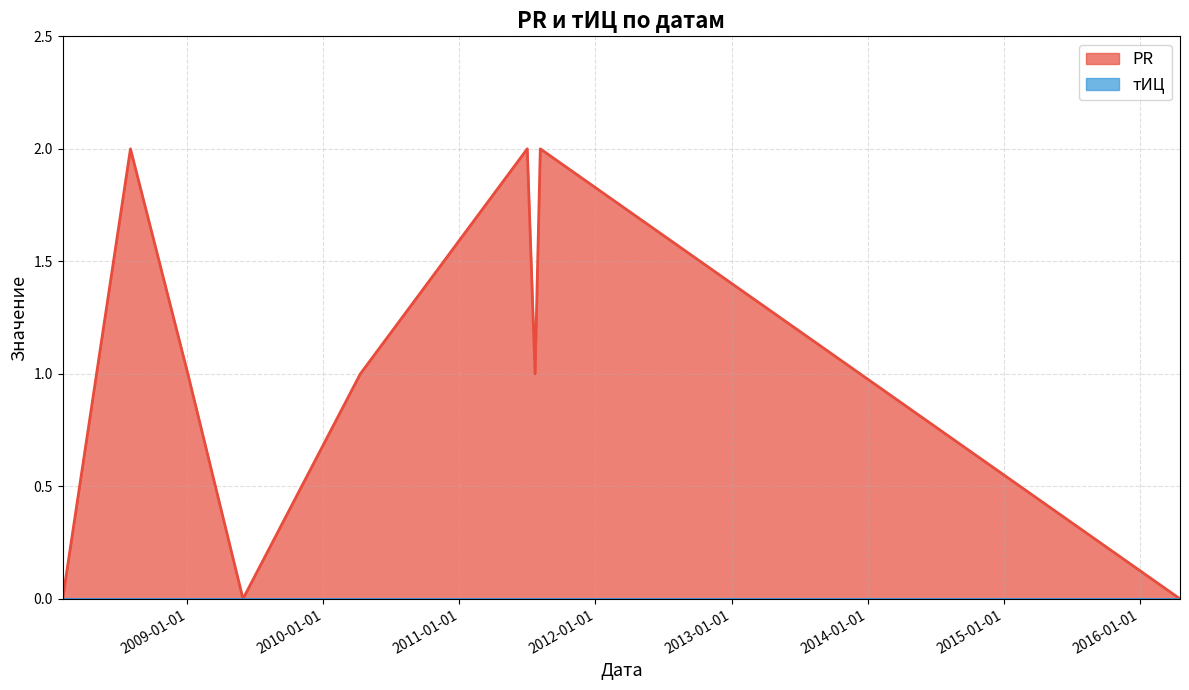

What is the ratio of the value at 2011-08-06 to the value at 2011-07-23?

2.0